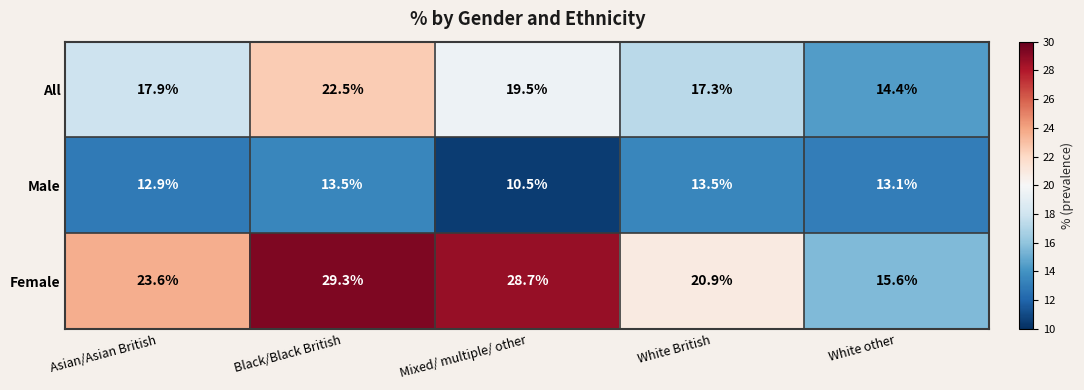

The value of Male at Mixed/ multiple/ other is 10.5. True or false?

True